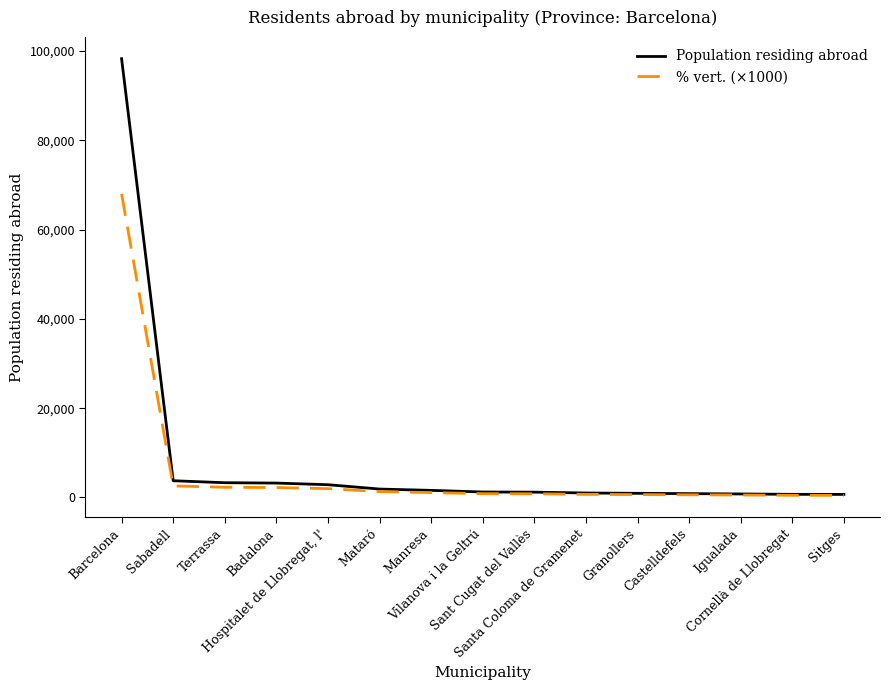

List the series in order of their peak value, highest first.

Population residing abroad, % vert. (×1000)